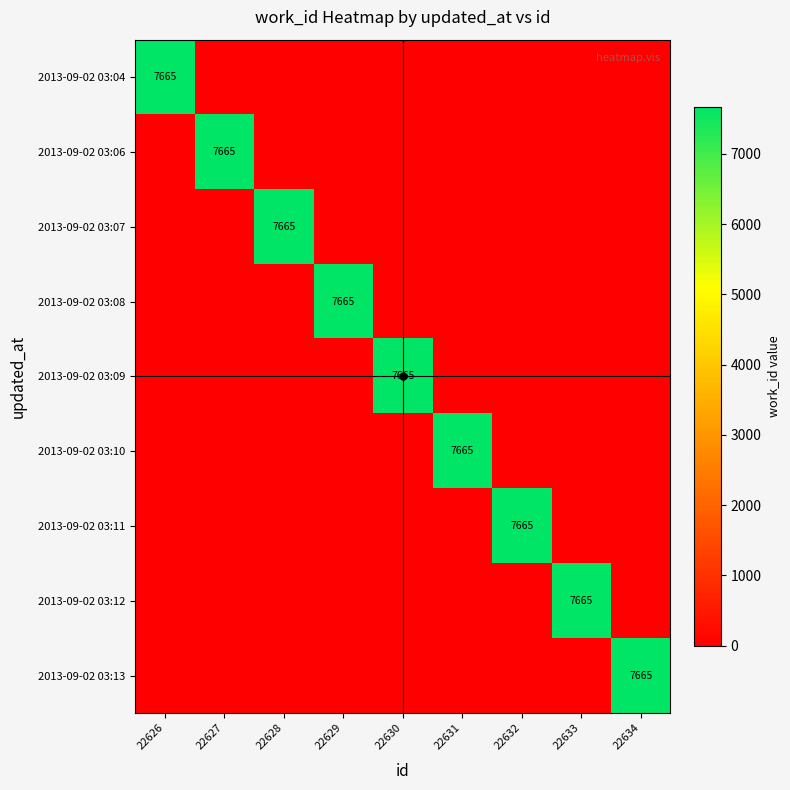

What is the total value across all series at 22632?

7665